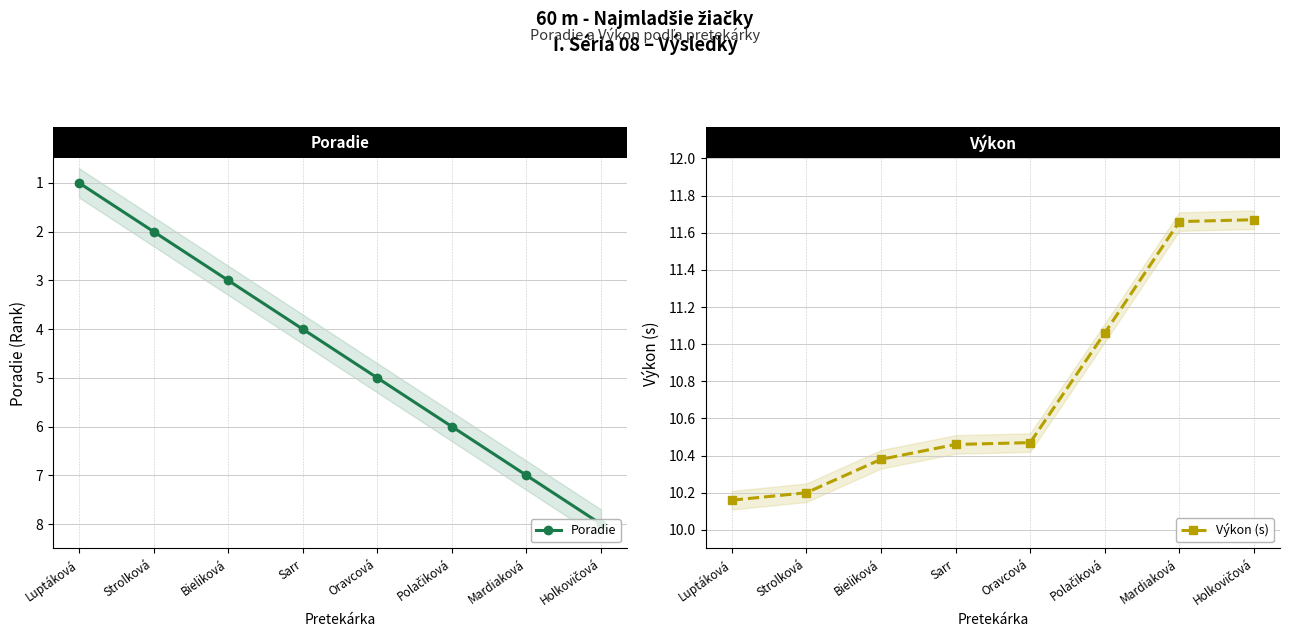

How many data points does each series have?

8